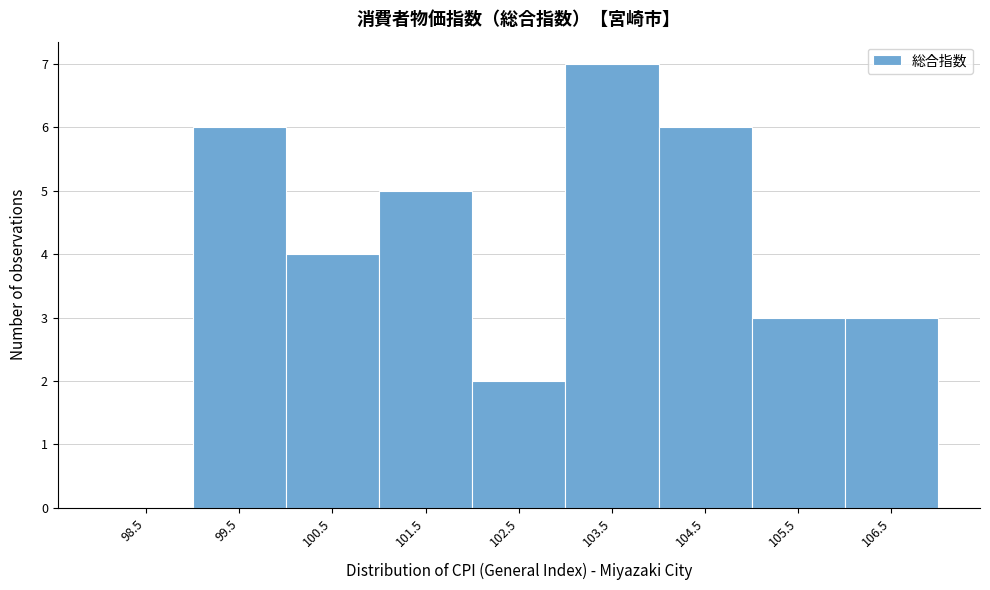

Reading left to right, list all the values displayed in this chart.

98.5=0	99.5=6	100.5=4	101.5=5	102.5=2	103.5=7	104.5=6	105.5=3	106.5=3